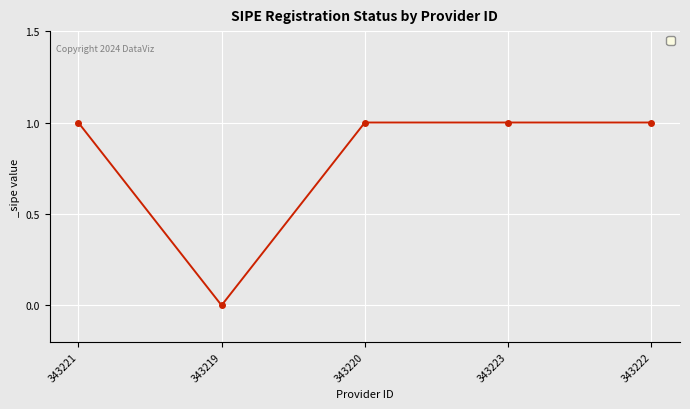

Where is the data nearest to the value 0?

343219